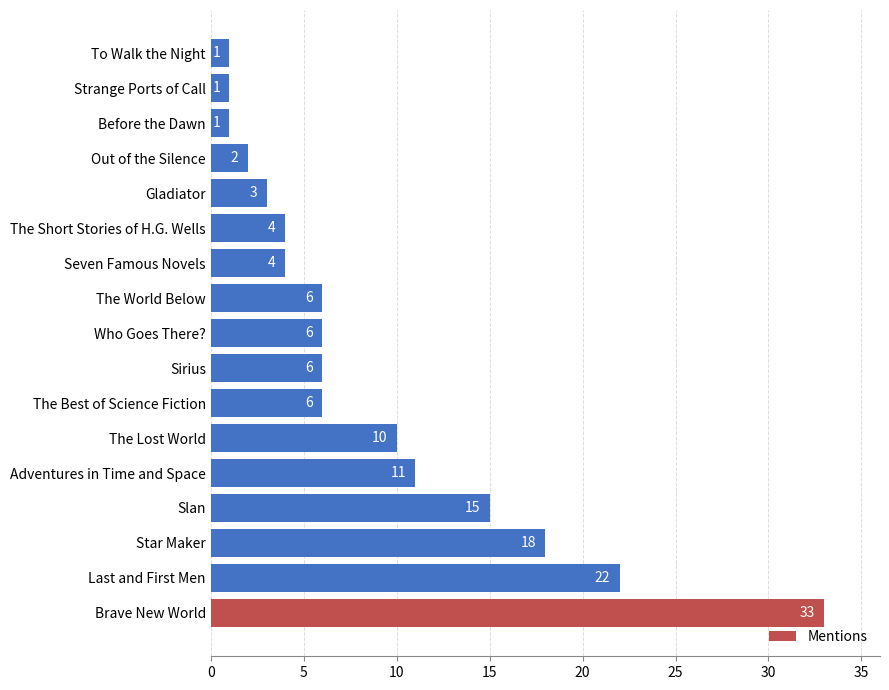

What is the change in value from The Lost World to The Best of Science Fiction?

-4